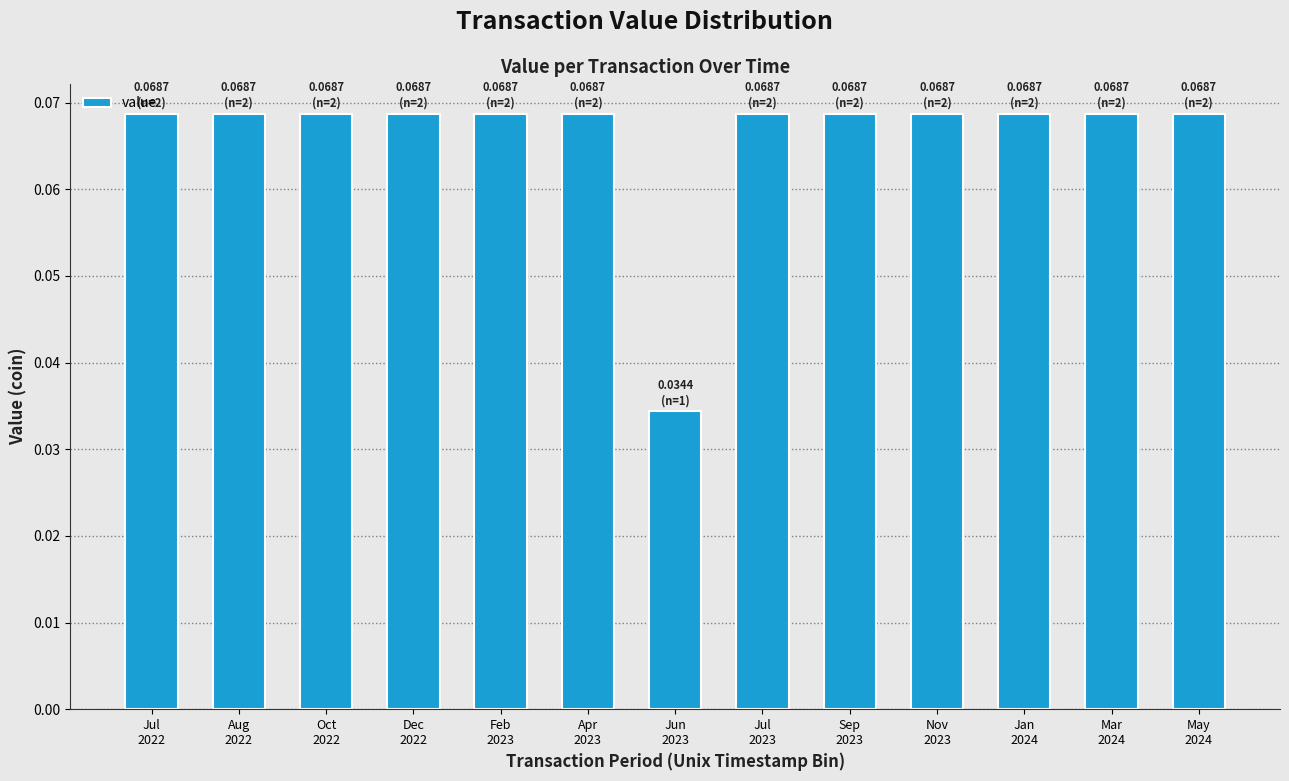

What is the sum of all values?

0.9